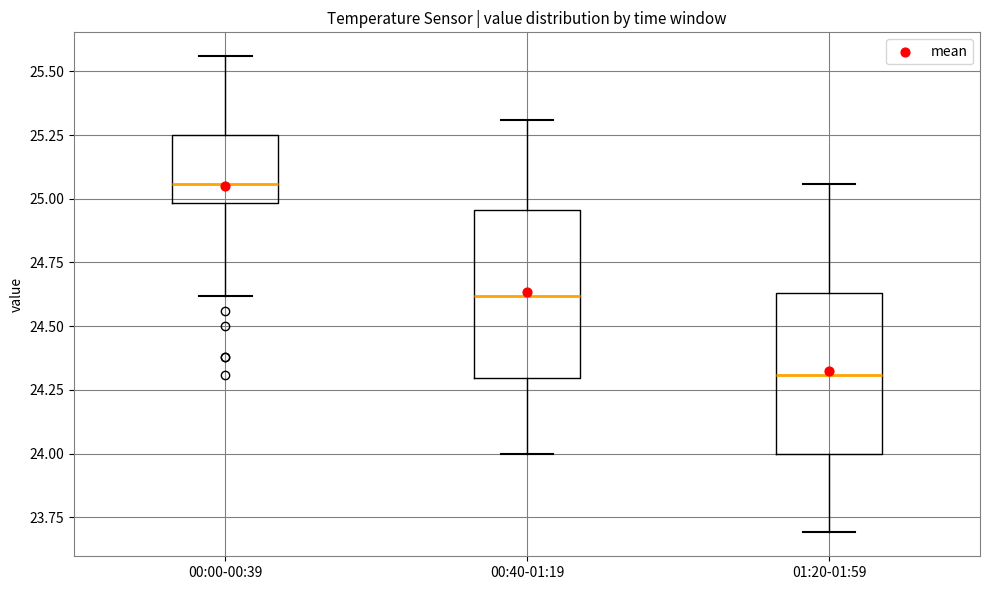

Reading left to right, read every box against the y-axis: the position of its median line, the range the box covers, and the ends of its whiskers. The values are not printed on the chart, so give them approximately, as read against the axis.

00:00-00:39: median 25.05, box 25.00 to 25.25, whiskers 24.60 to 25.55
00:40-01:19: median 24.60, box 24.30 to 24.95, whiskers 24.00 to 25.30
01:20-01:59: median 24.30, box 24.00 to 24.65, whiskers 23.70 to 25.05